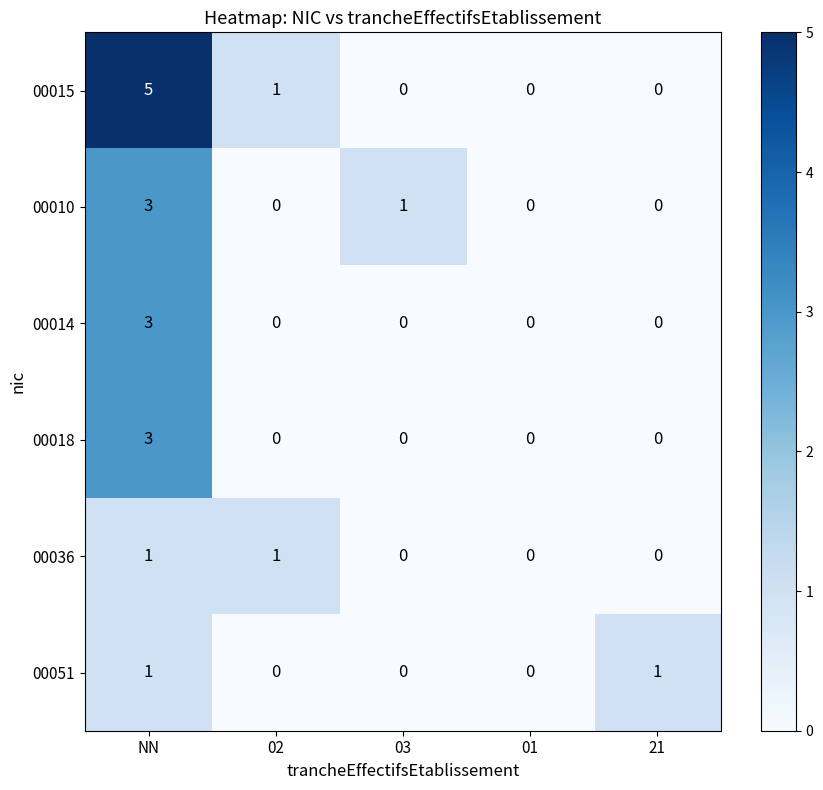

Which series has the widest spread of values?

00015